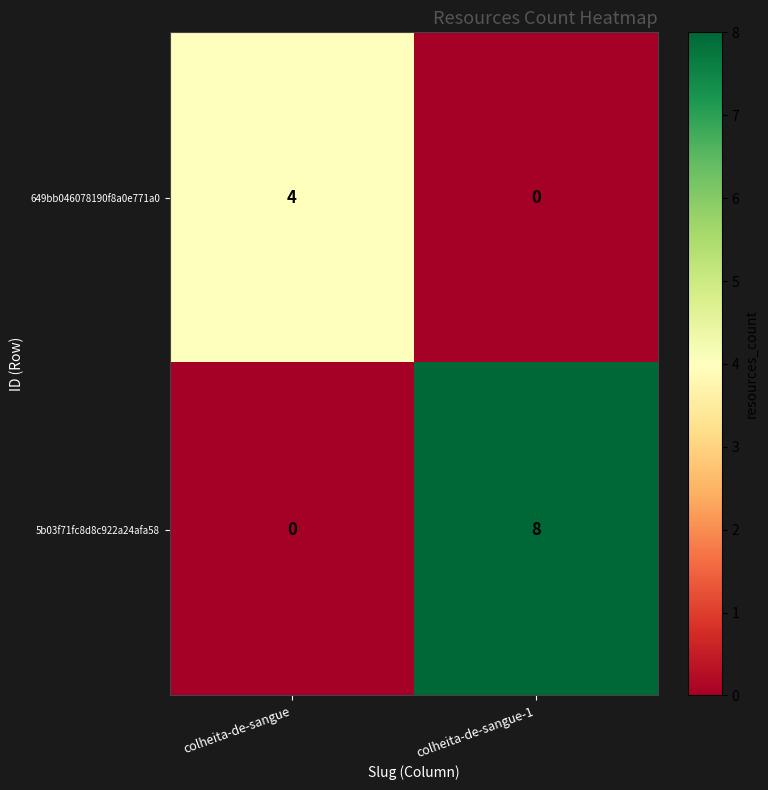

What is the sum of all 5b03f71fc8d8c922a24afa58 values?

8